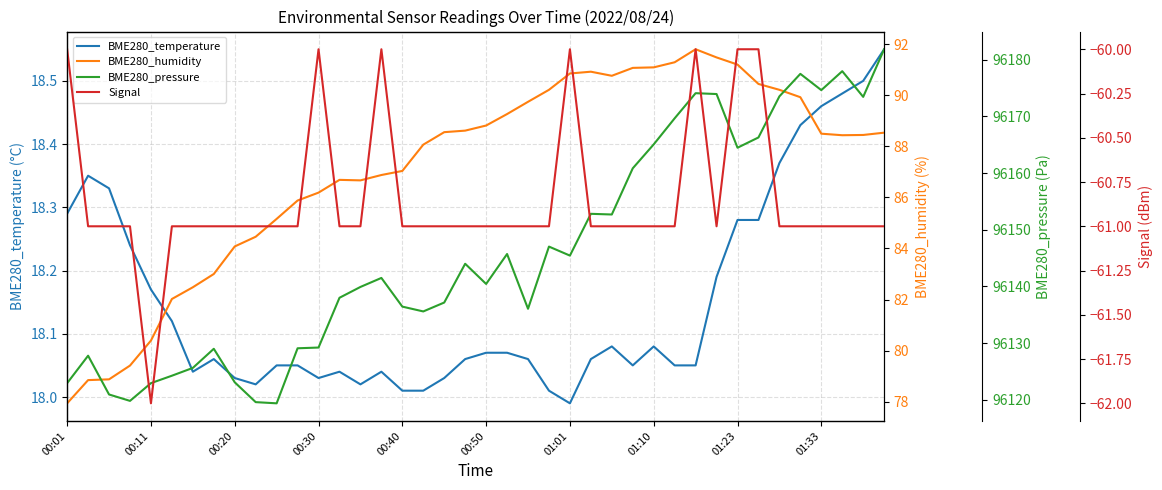

The BME280_temperature series shows 3.9 at 01:01. True or false?

False